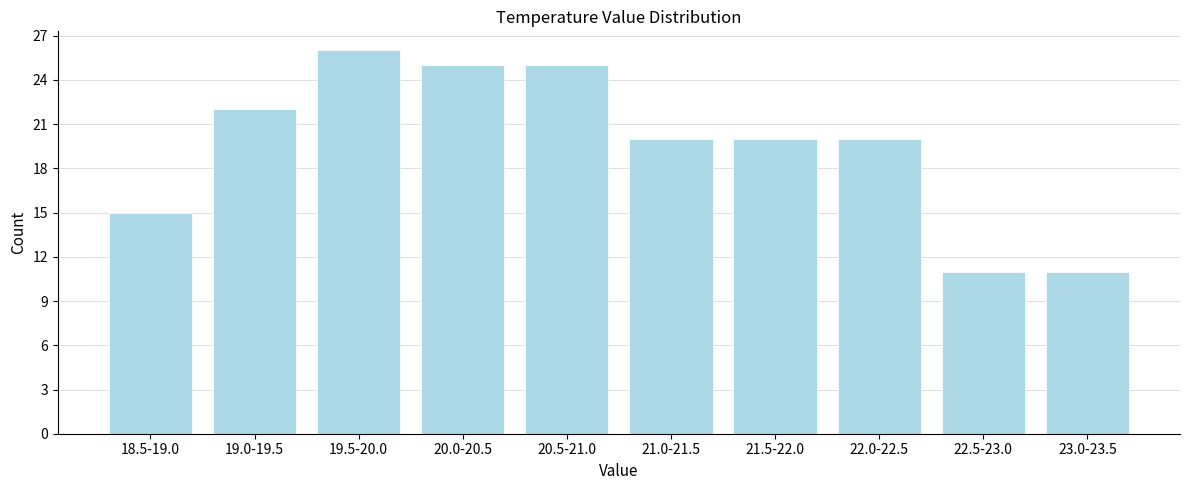

Reading right to left, extract all data points from this chart.

23.0-23.5=11	22.5-23.0=11	22.0-22.5=20	21.5-22.0=20	21.0-21.5=20	20.5-21.0=25	20.0-20.5=25	19.5-20.0=26	19.0-19.5=22	18.5-19.0=15